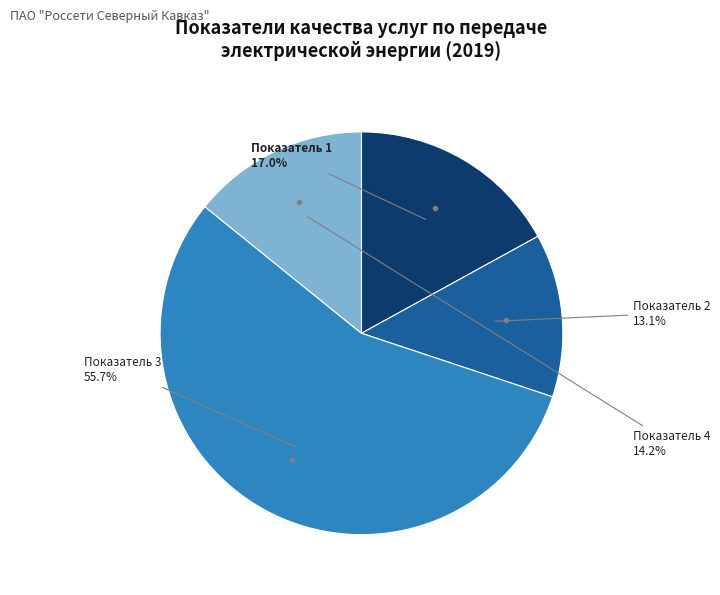

Count the number of slices in the pie.

4